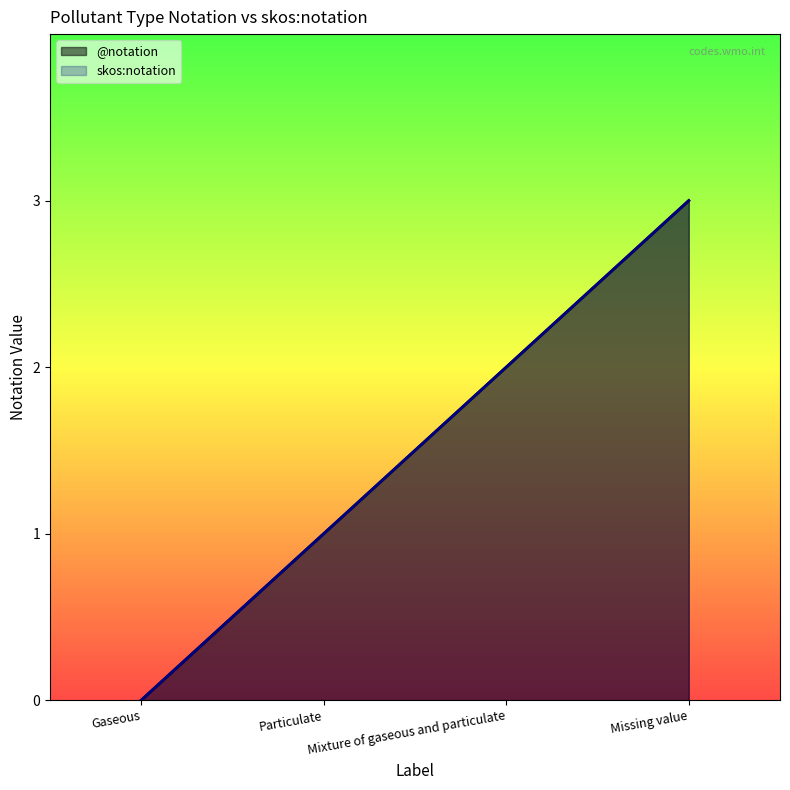

Reading right to left, what are all the values shown in this chart?

@notation: Missing value=3	Mixture of gaseous and particulate=2	Particulate=1	Gaseous=0
skos:notation: Missing value=3	Mixture of gaseous and particulate=2	Particulate=1	Gaseous=0